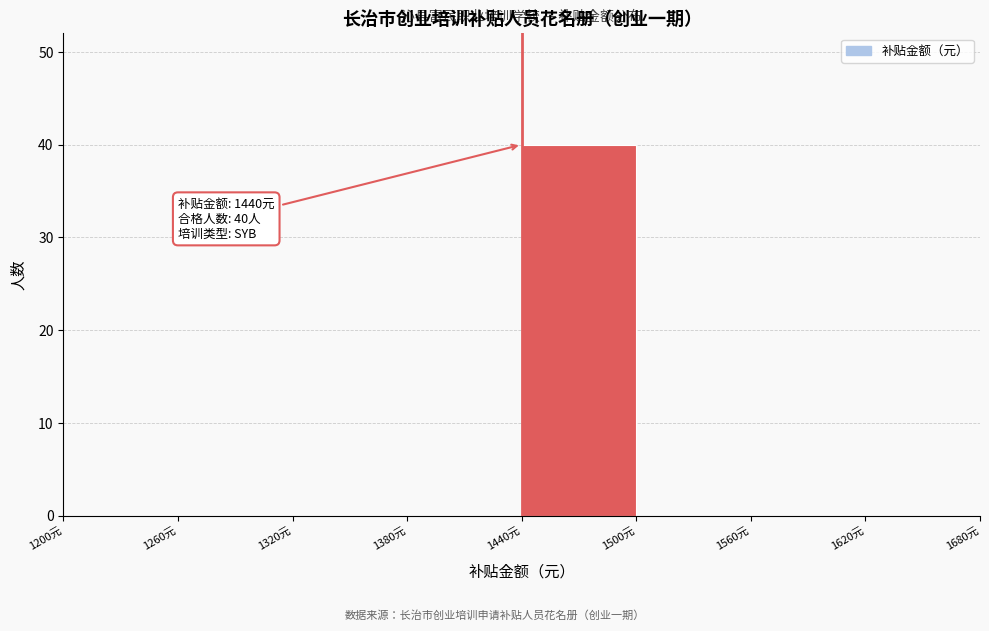

Which range on the x-axis has the tallest bar?

1440 to 1500